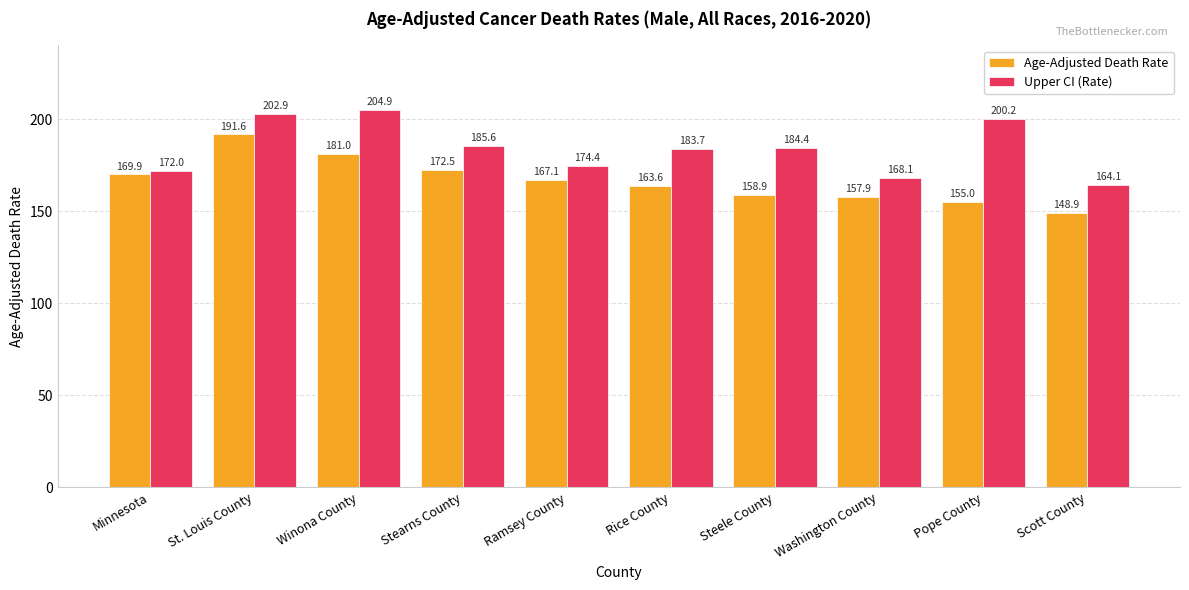

Is it true that Age-Adjusted Death Rate equals 158.9 at Steele County?

True